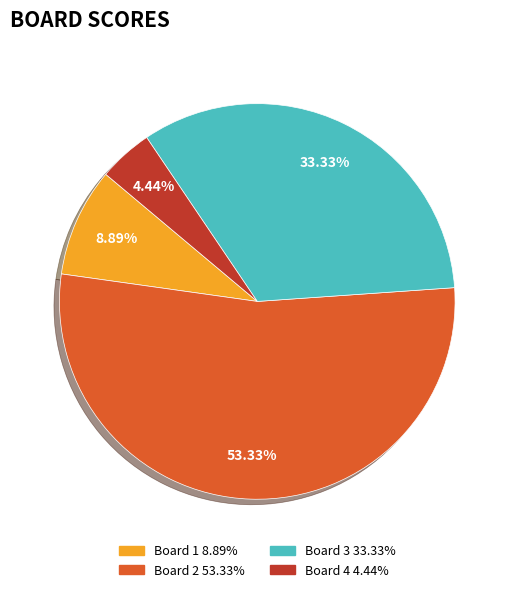

What is the majority slice?

Board 2